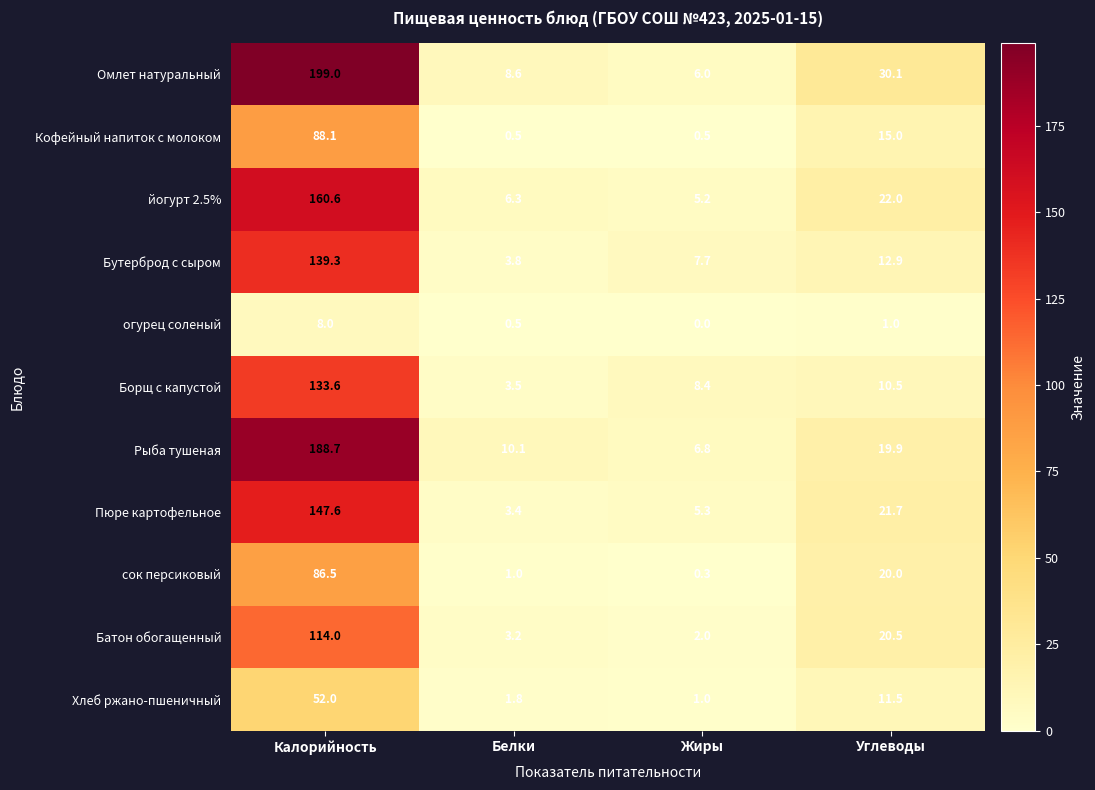

The value of огурец соленый at Жиры is -2.7. True or false?

False